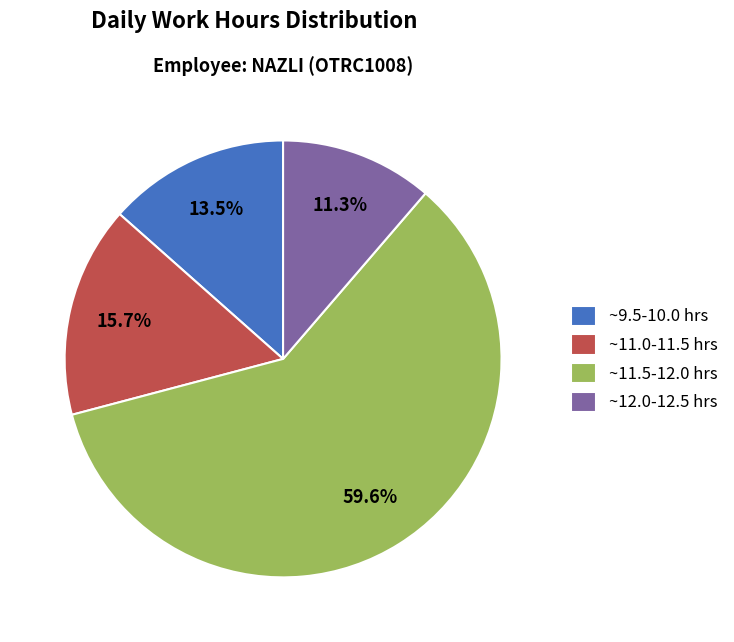

Between ~11.0-11.5 hrs and ~11.5-12.0 hrs, which is larger?

~11.5-12.0 hrs